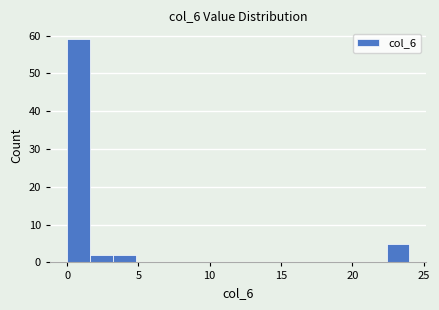

Around what value on the x-axis is the tallest bar? Give the approximate position of its centre, as read against the axis.

1.0